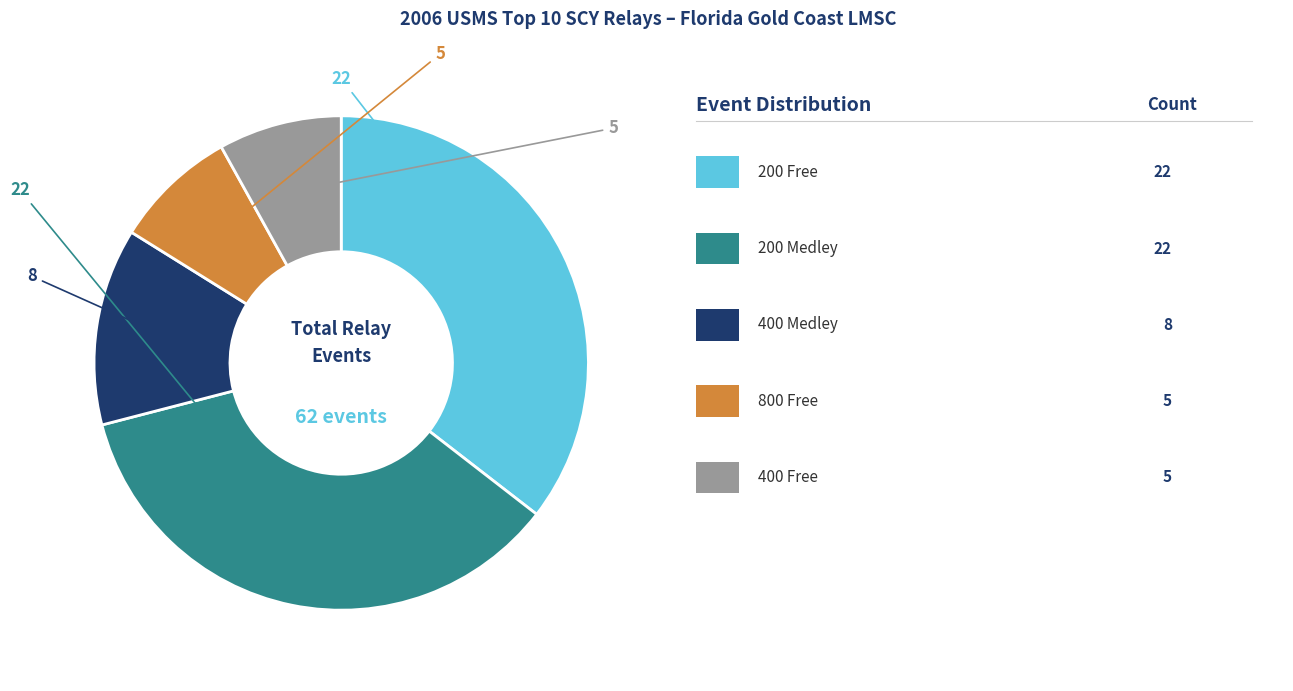

Is there a majority slice in this chart?

No